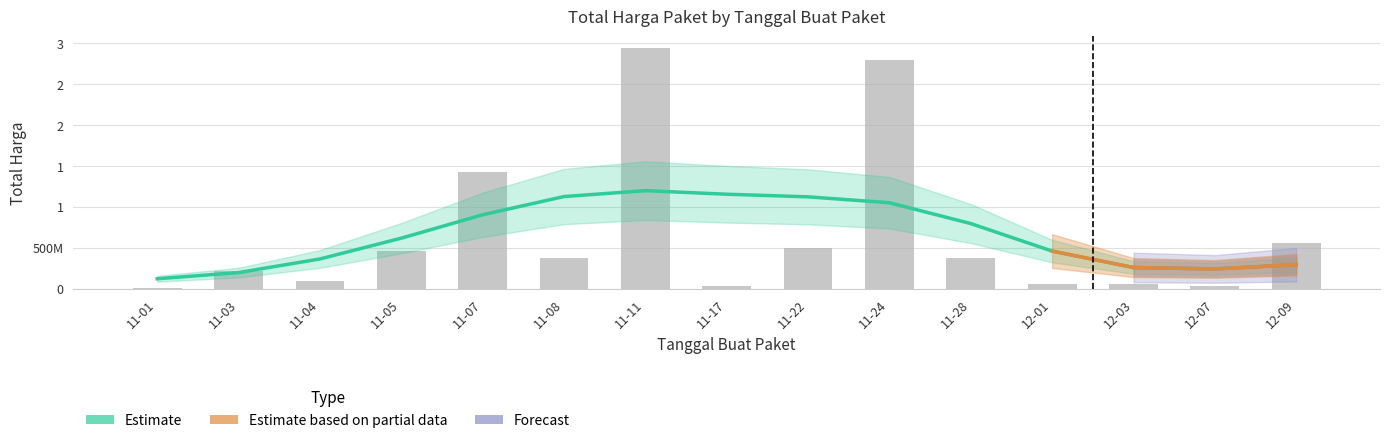

What is the label of the 1st bar from the left?

11-01